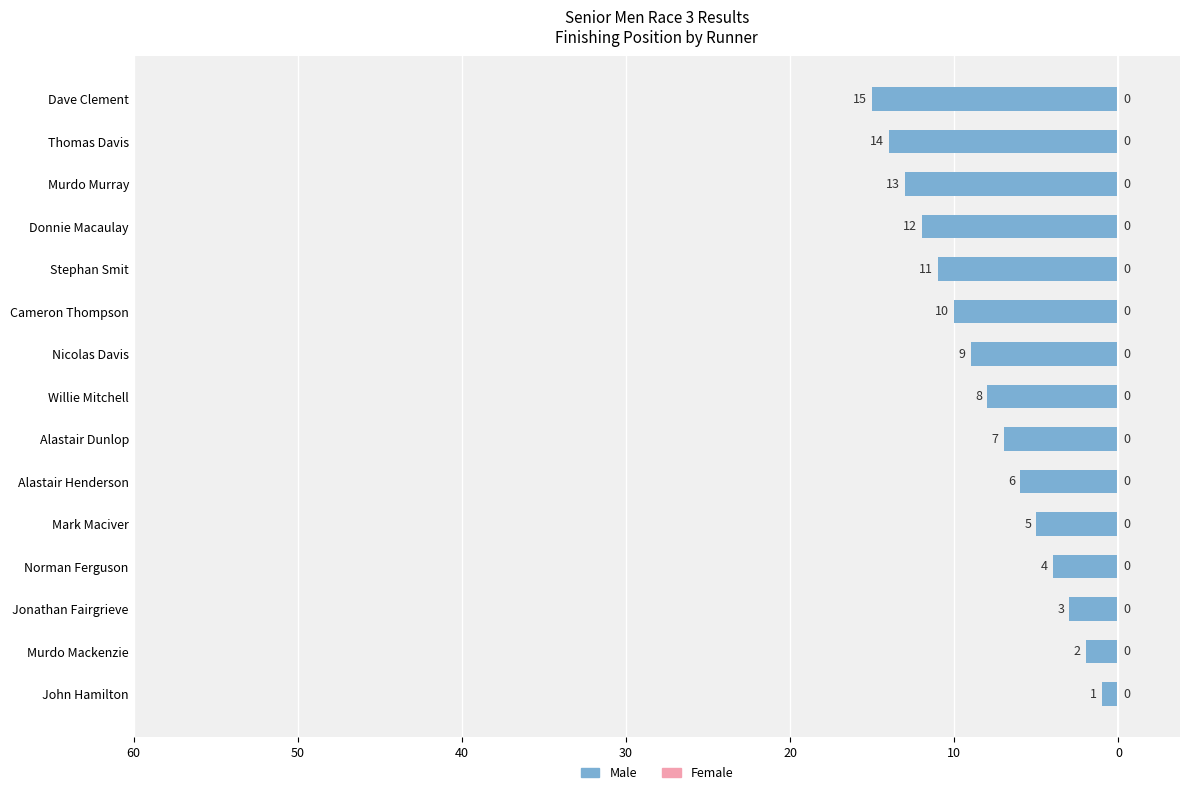

Are the bars horizontal?

Yes